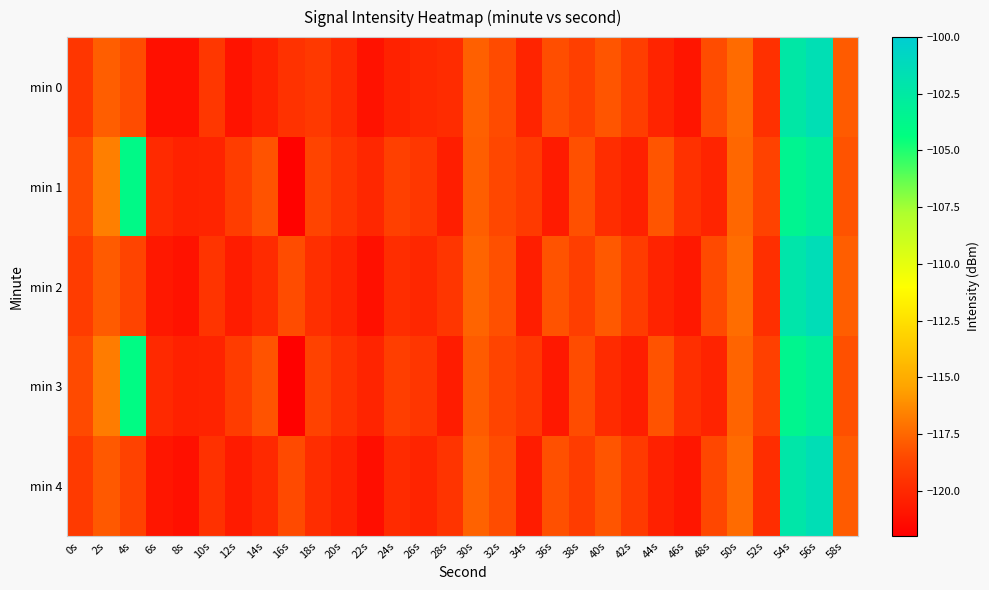

Count the number of categories in the chart.

30